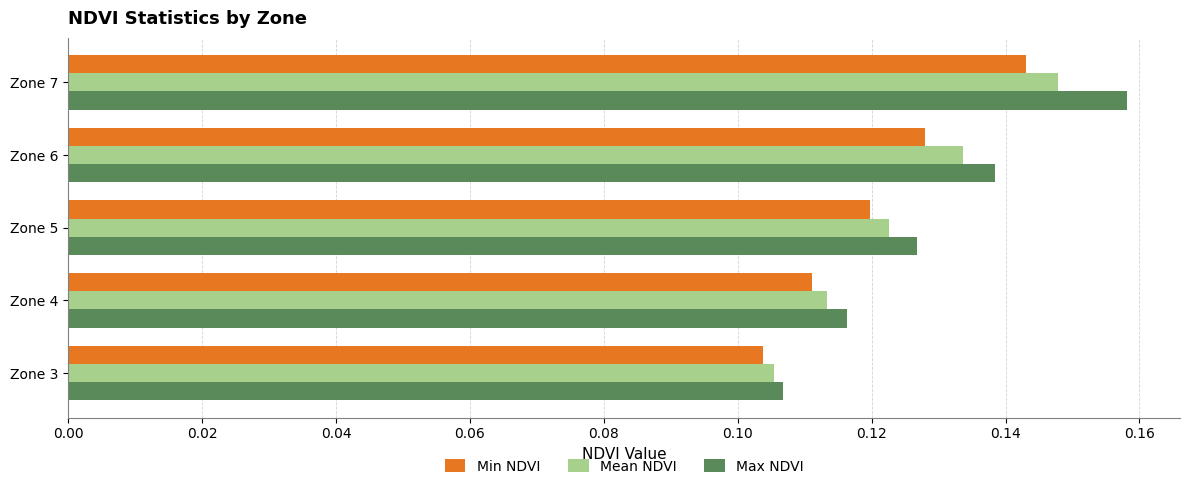

List the labels in order of Mean NDVI value, largest first.

Zone 7, Zone 6, Zone 5, Zone 4, Zone 3